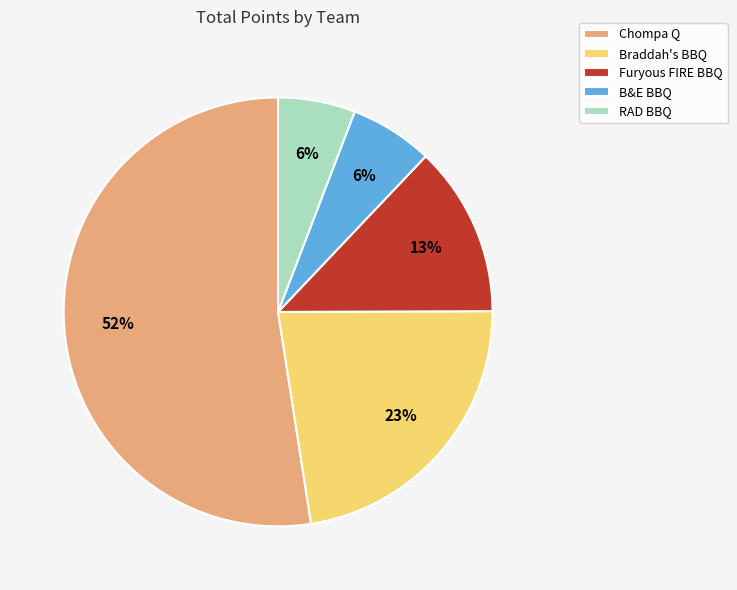

To the nearest percent, what is the average slice percentage?

20%